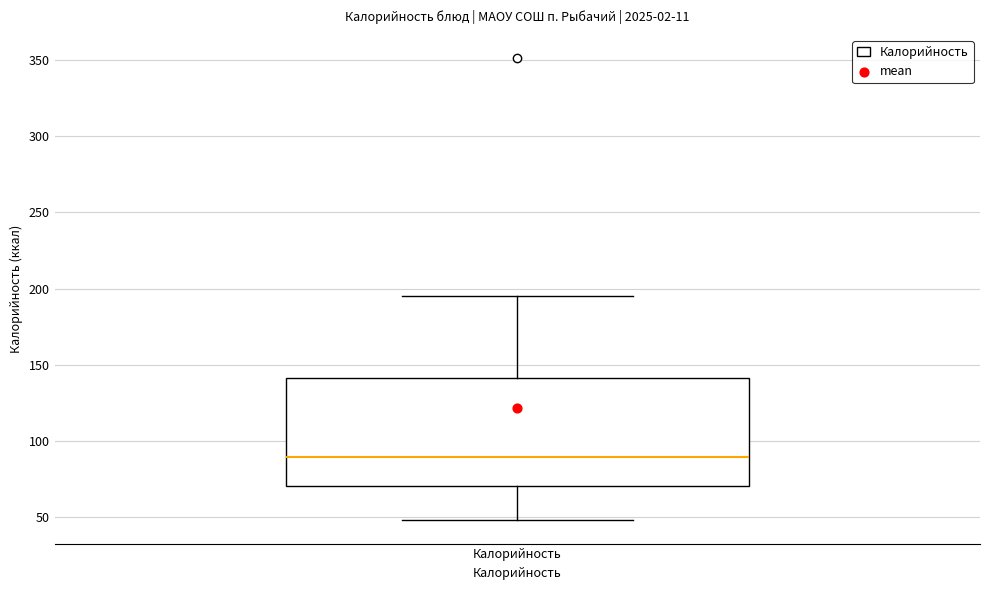

Transcribe this box plot: give where the median line is, the range the box spans, and where the two whiskers end, as read against the y-axis. The values are not printed on the chart, so give them approximately, as read against the axis.

median 90, box 70 to 140, whiskers 50 to 195